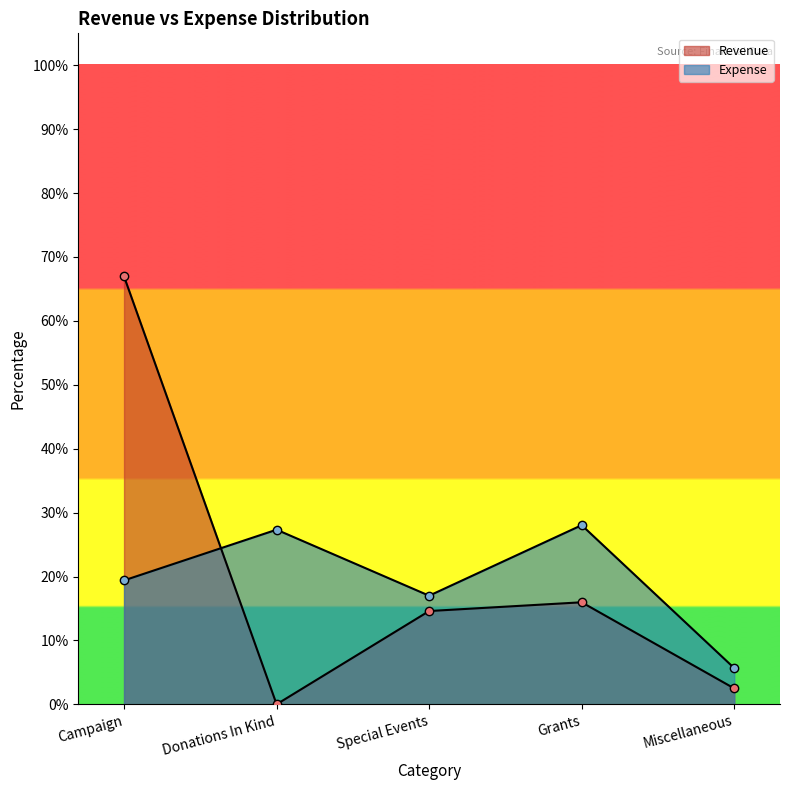

What is the spread (max minus min) of values at Campaign?

0.5